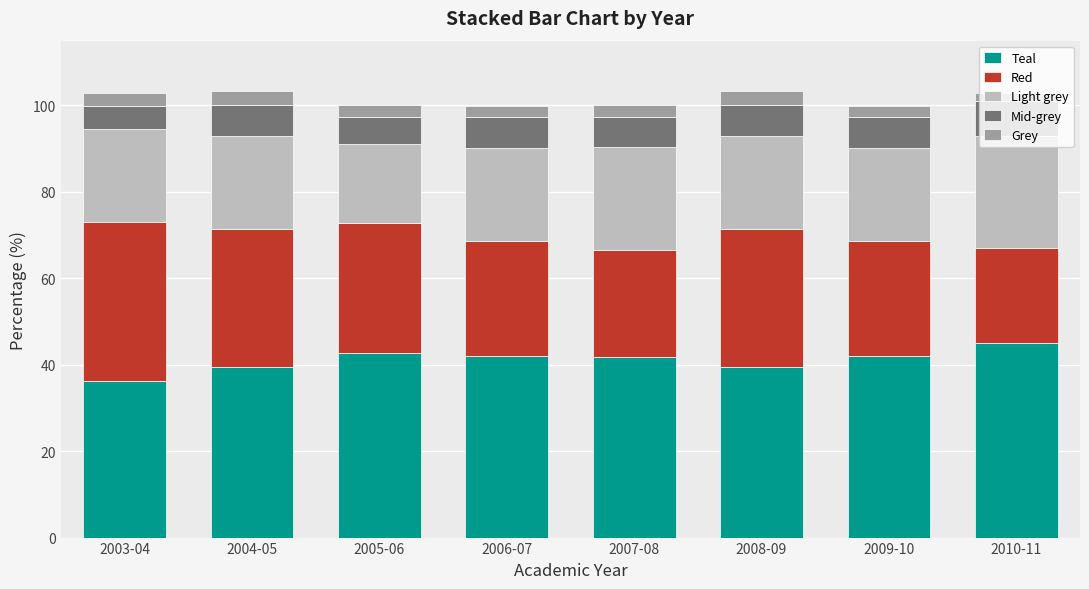

The Teal series shows 41.7 at 2007-08. True or false?

True